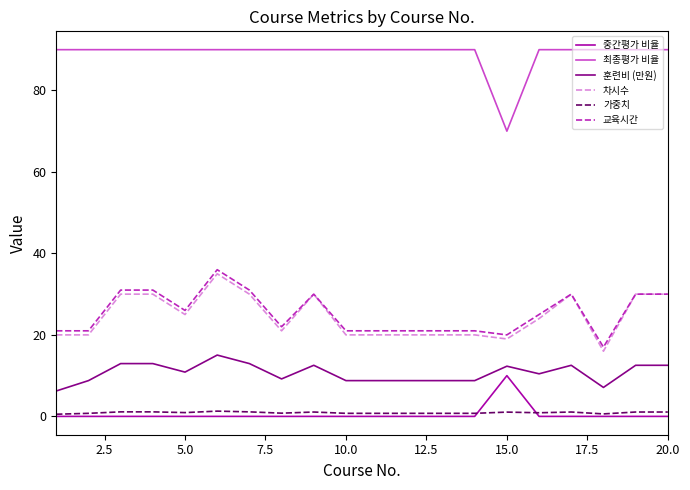

True or false: 최종평가 비율 and 가중치 intersect in this chart.

False